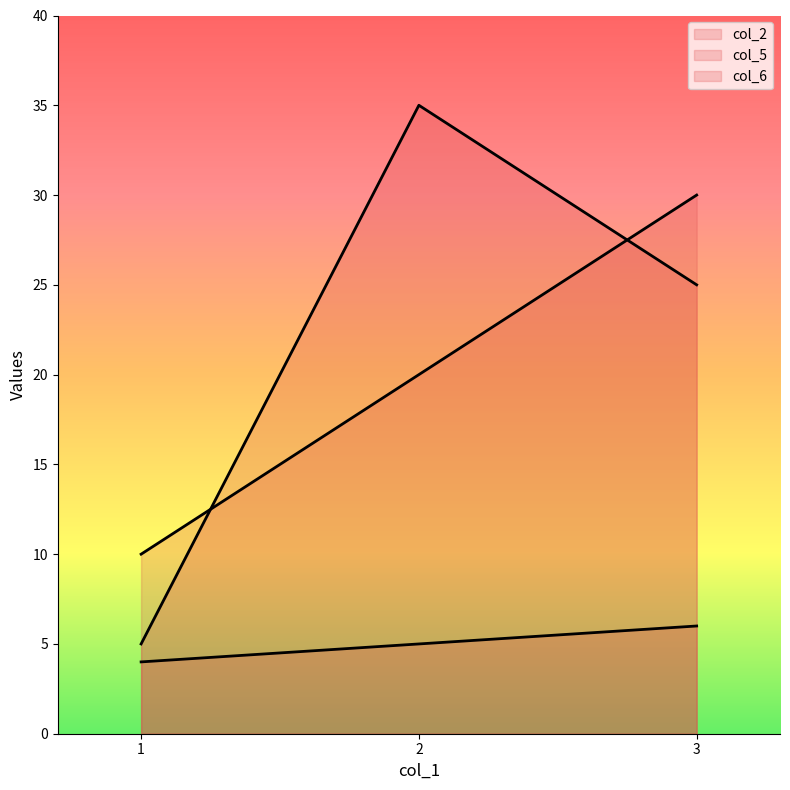

At 2, list the series in order from largest to smallest.

col_6, col_5, col_2